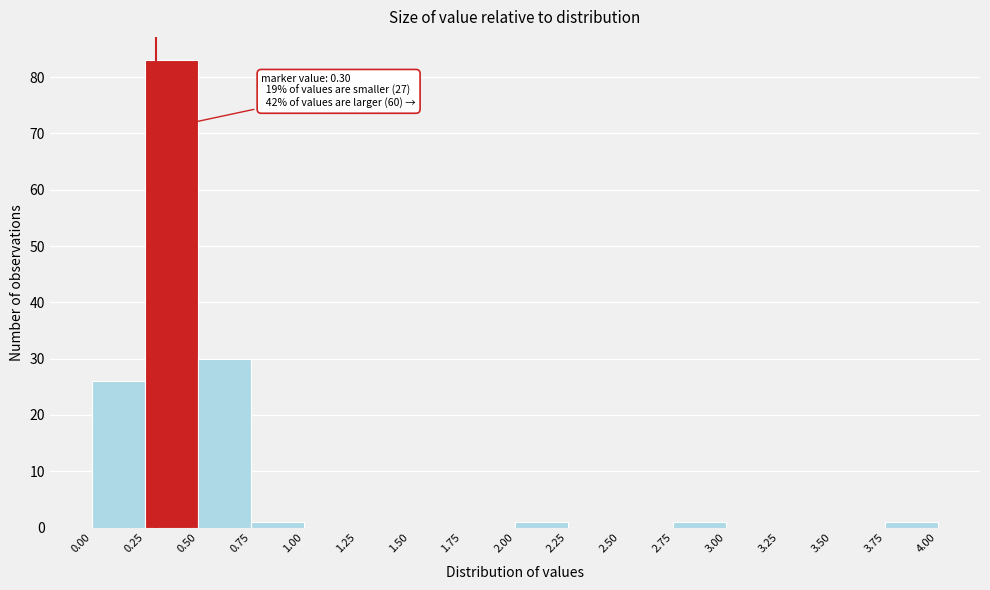

Which range on the x-axis has the tallest bar?

0.25 to 0.50